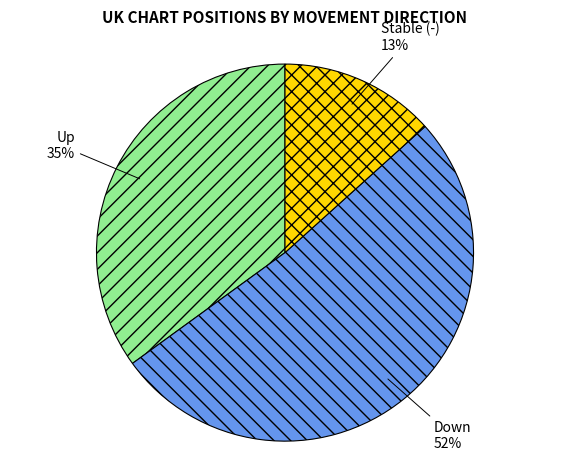

Is there a majority slice in this chart?

Yes